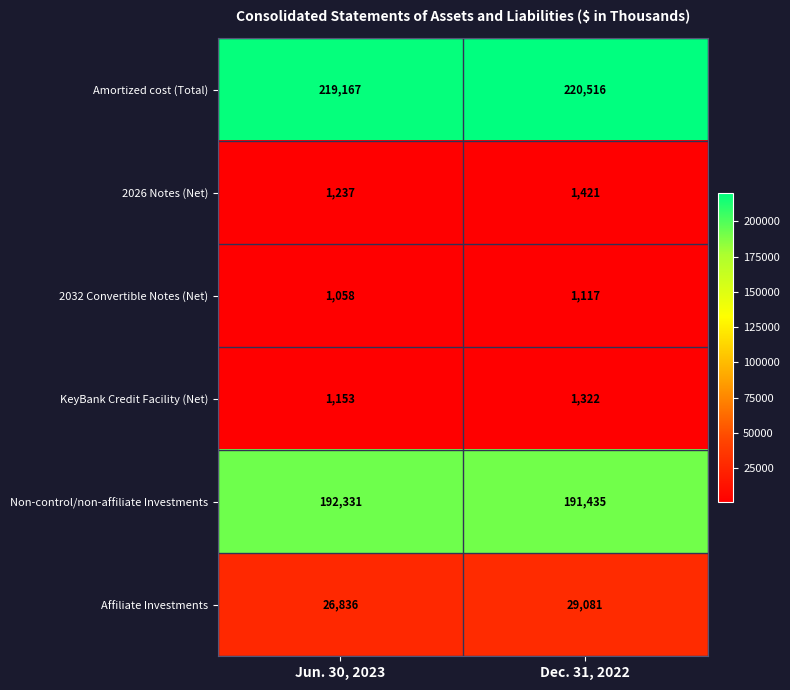

Which series has the widest spread of values?

Affiliate Investments